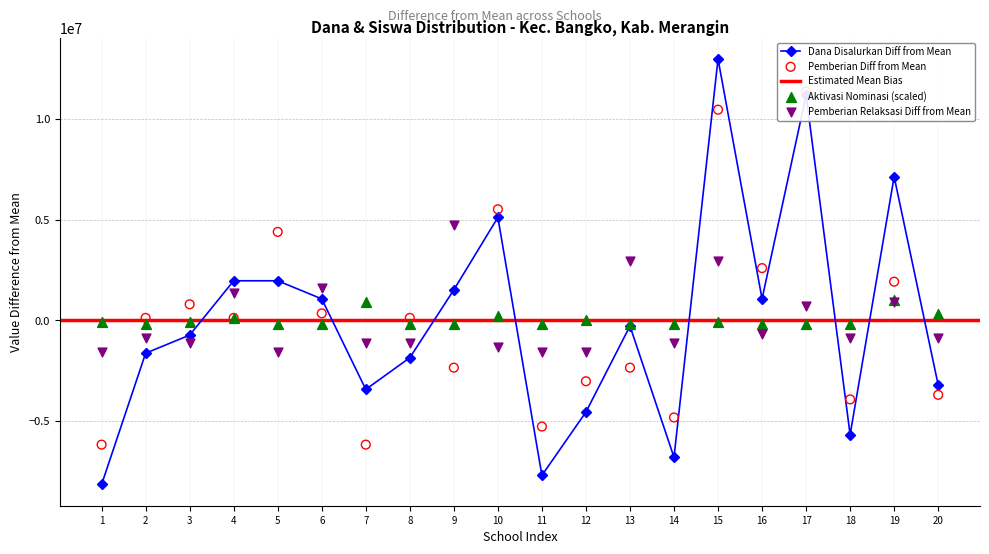

Which series reaches the minimum Y coordinate?

Dana Disalurkan (col_6)